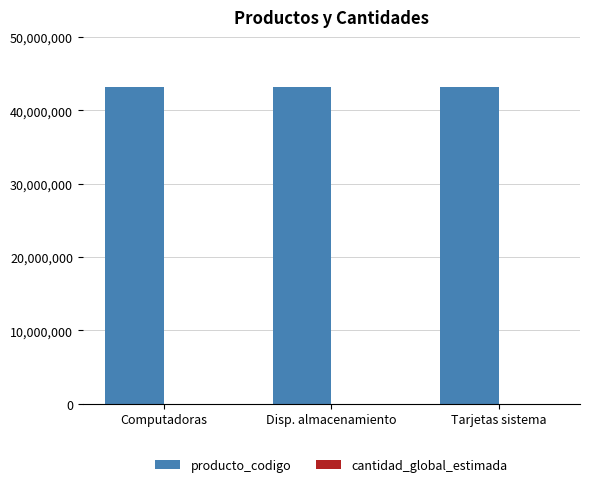

What value does the data have at Computadoras?

43211500